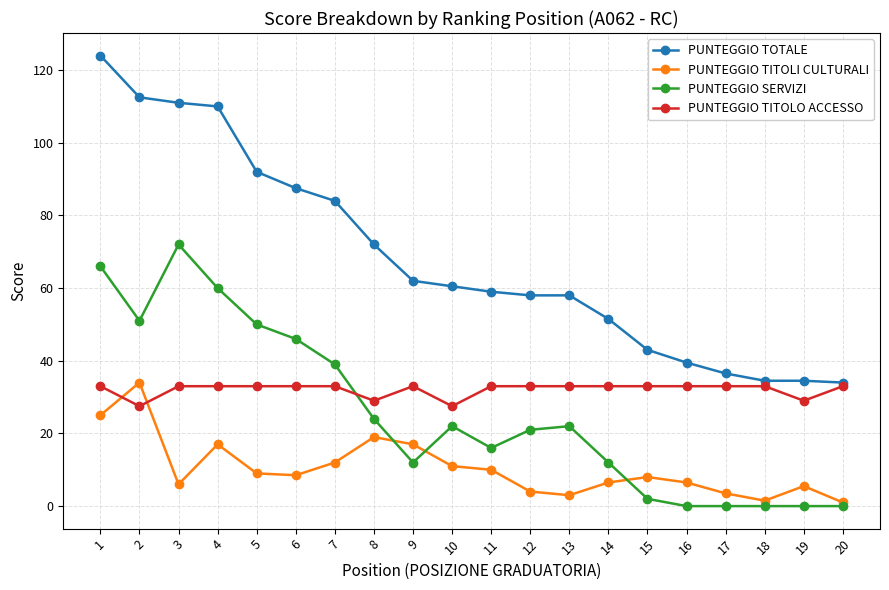

How many values in the PUNTEGGIO TOTALE series exceed 60?

10